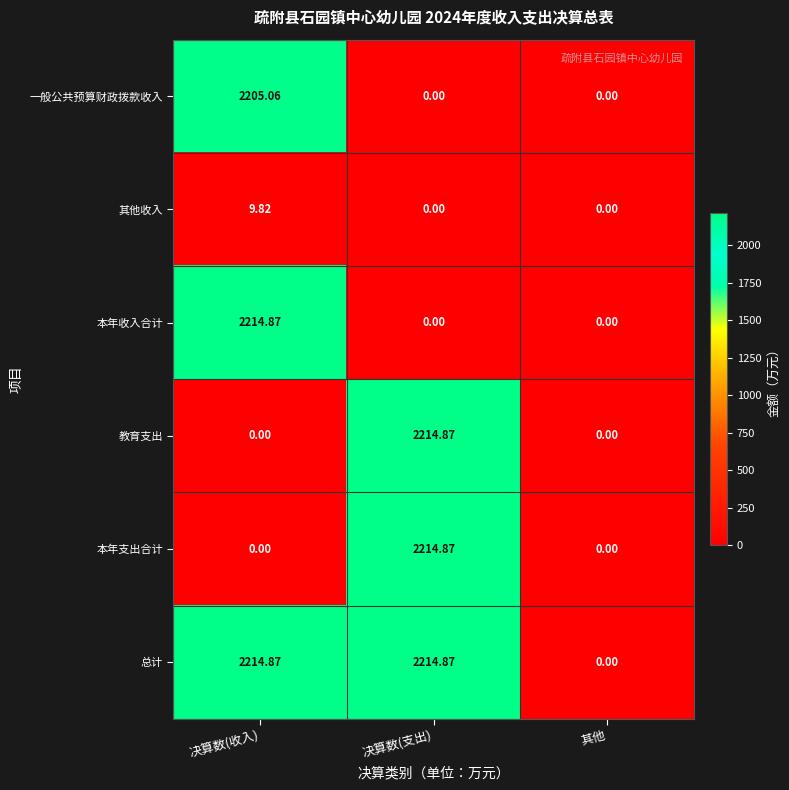

Is the value of 教育支出 at 决算数(支出) greater than the value of 其他收入 at 决算数(收入)?

Yes